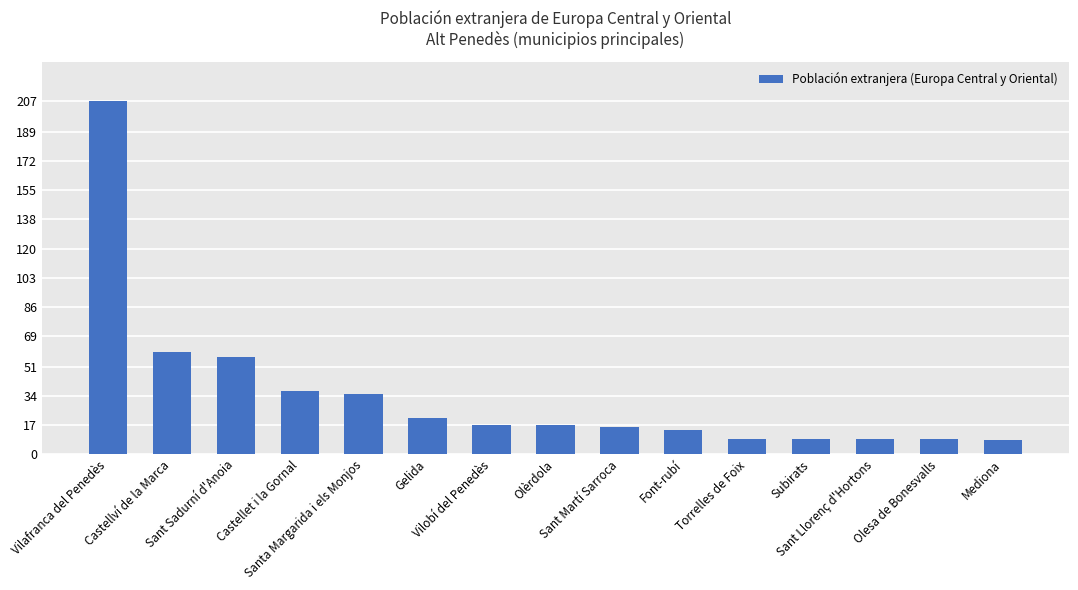

What is the difference between the maximum and minimum values?

199